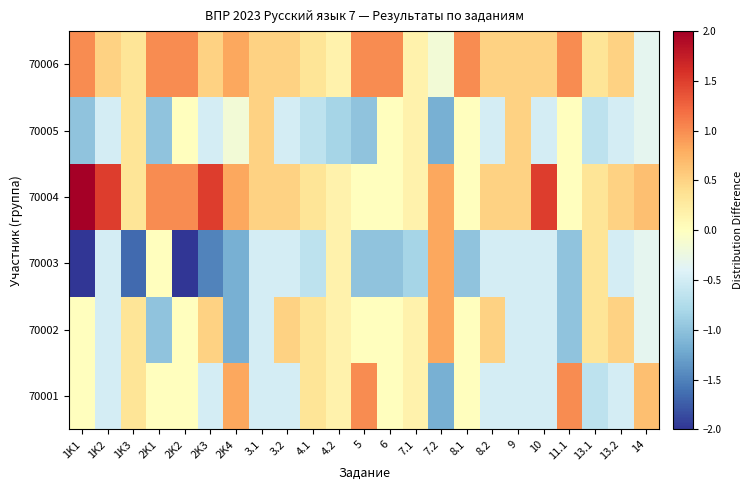

How many categories are shown in the chart?

23